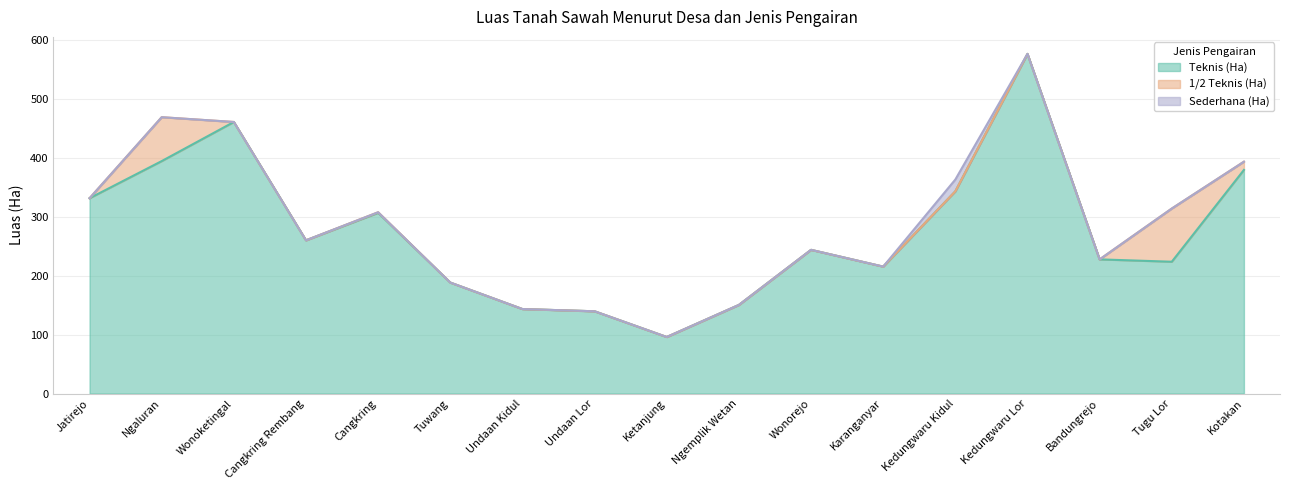

What is the sum of all Sederhana (Ha) values?

20.0